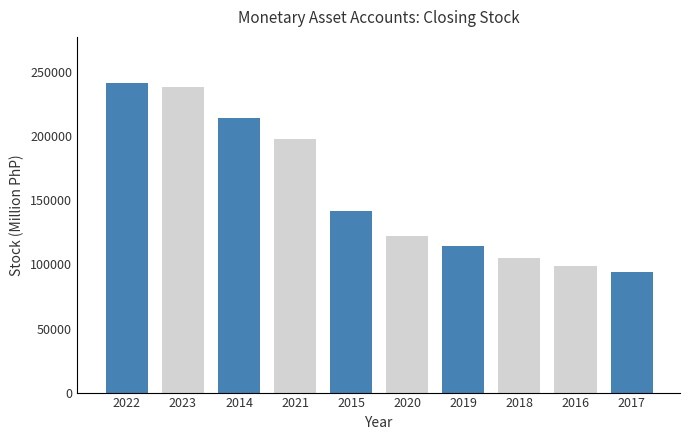

Are the bars horizontal?

No